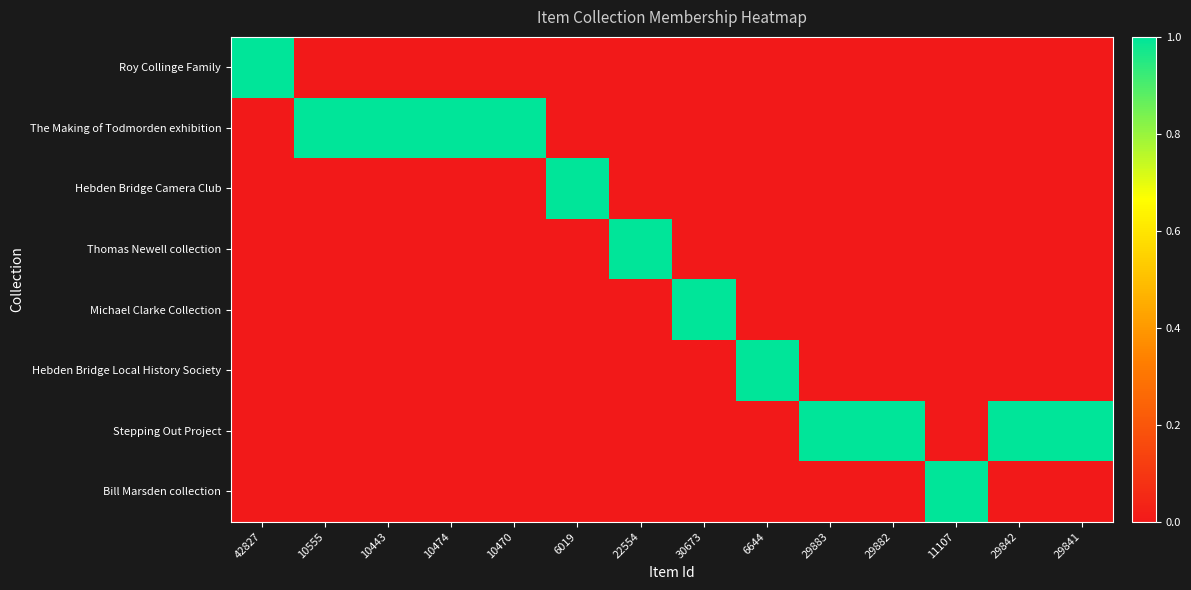

Reading right to left, extract all data points from this chart.

Roy Collinge Family: 29841=0	29842=0	11107=0	29882=0	29883=0	6644=0	30673=0	22554=0	6019=0	10470=0	10474=0	10443=0	10555=0	42827=1
The Making of Todmorden exhibition: 29841=0	29842=0	11107=0	29882=0	29883=0	6644=0	30673=0	22554=0	6019=0	10470=1	10474=1	10443=1	10555=1	42827=0
Hebden Bridge Camera Club: 29841=0	29842=0	11107=0	29882=0	29883=0	6644=0	30673=0	22554=0	6019=1	10470=0	10474=0	10443=0	10555=0	42827=0
Thomas Newell collection: 29841=0	29842=0	11107=0	29882=0	29883=0	6644=0	30673=0	22554=1	6019=0	10470=0	10474=0	10443=0	10555=0	42827=0
Michael Clarke Collection: 29841=0	29842=0	11107=0	29882=0	29883=0	6644=0	30673=1	22554=0	6019=0	10470=0	10474=0	10443=0	10555=0	42827=0
Hebden Bridge Local History Society: 29841=0	29842=0	11107=0	29882=0	29883=0	6644=1	30673=0	22554=0	6019=0	10470=0	10474=0	10443=0	10555=0	42827=0
Stepping Out Project: 29841=1	29842=1	11107=0	29882=1	29883=1	6644=0	30673=0	22554=0	6019=0	10470=0	10474=0	10443=0	10555=0	42827=0
Bill Marsden collection: 29841=0	29842=0	11107=1	29882=0	29883=0	6644=0	30673=0	22554=0	6019=0	10470=0	10474=0	10443=0	10555=0	42827=0